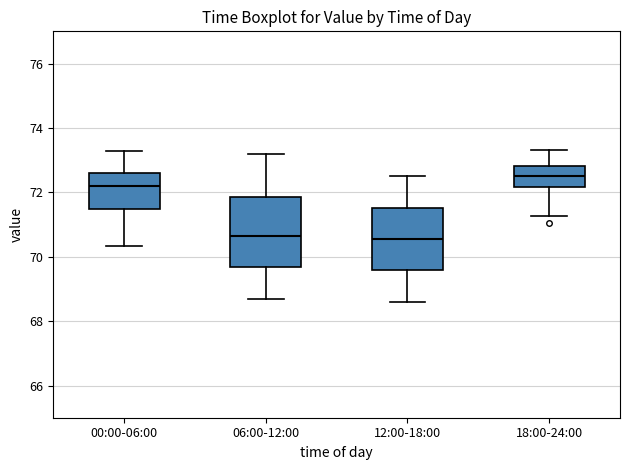

Reading left to right, read every box against the y-axis: the position of its median line, the range the box covers, and the ends of its whiskers. The values are not printed on the chart, so give them approximately, as read against the axis.

00:00-06:00: median 72.2, box 71.4 to 72.6, whiskers 70.4 to 73.2
06:00-12:00: median 70.6, box 69.6 to 71.8, whiskers 68.8 to 73.2
12:00-18:00: median 70.6, box 69.6 to 71.6, whiskers 68.6 to 72.6
18:00-24:00: median 72.6, box 72.2 to 72.8, whiskers 71.2 to 73.4